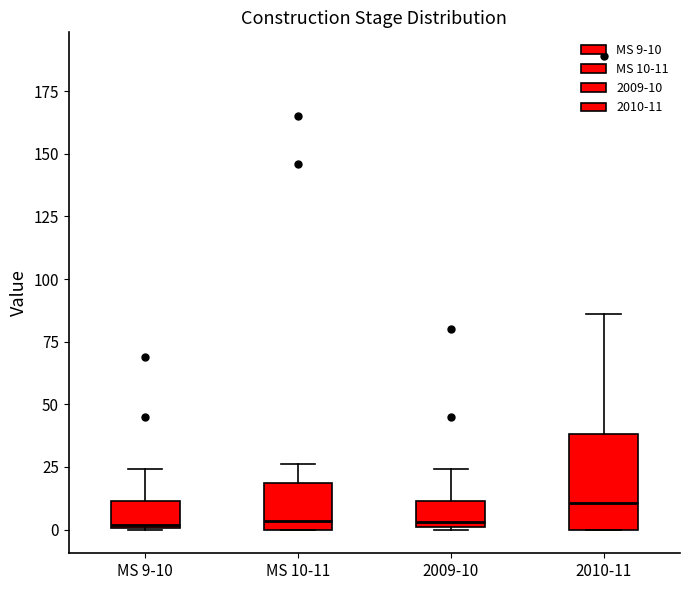

Reading left to right, read every box against the y-axis: the position of its median line, the range the box covers, and the ends of its whiskers. The values are not printed on the chart, so give them approximately, as read against the axis.

MS 9-10: median 0, box 0 to 10, whiskers 0 to 25
MS 10-11: median 5, box 0 to 20, whiskers 0 to 25
2009-10: median 5, box 0 to 10, whiskers 0 to 25
2010-11: median 10, box 0 to 40, whiskers 0 to 85